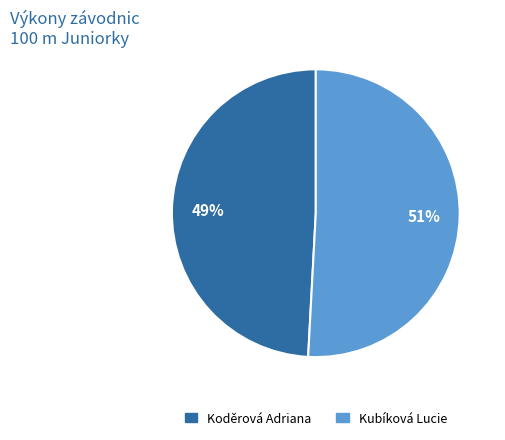

Which category accounts for the majority?

Kubíková Lucie